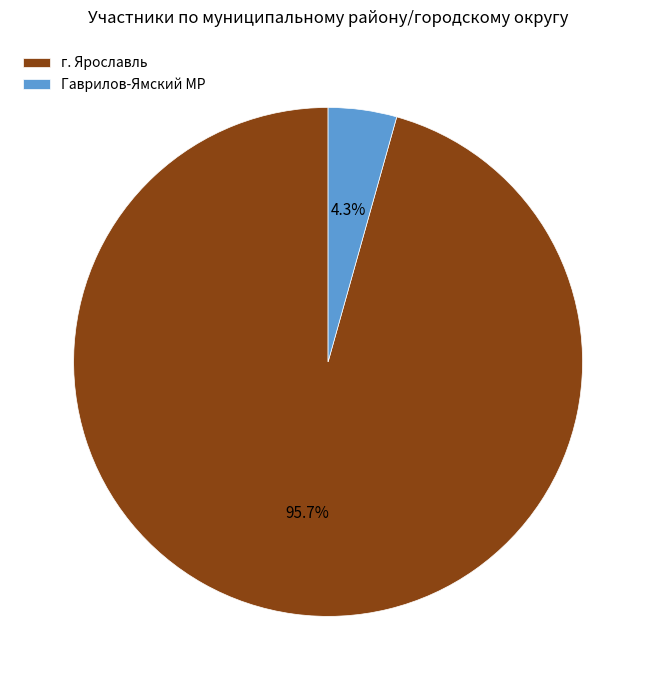

To the nearest percent, what percentage of the pie is Гаврилов-Ямский МР?

4%